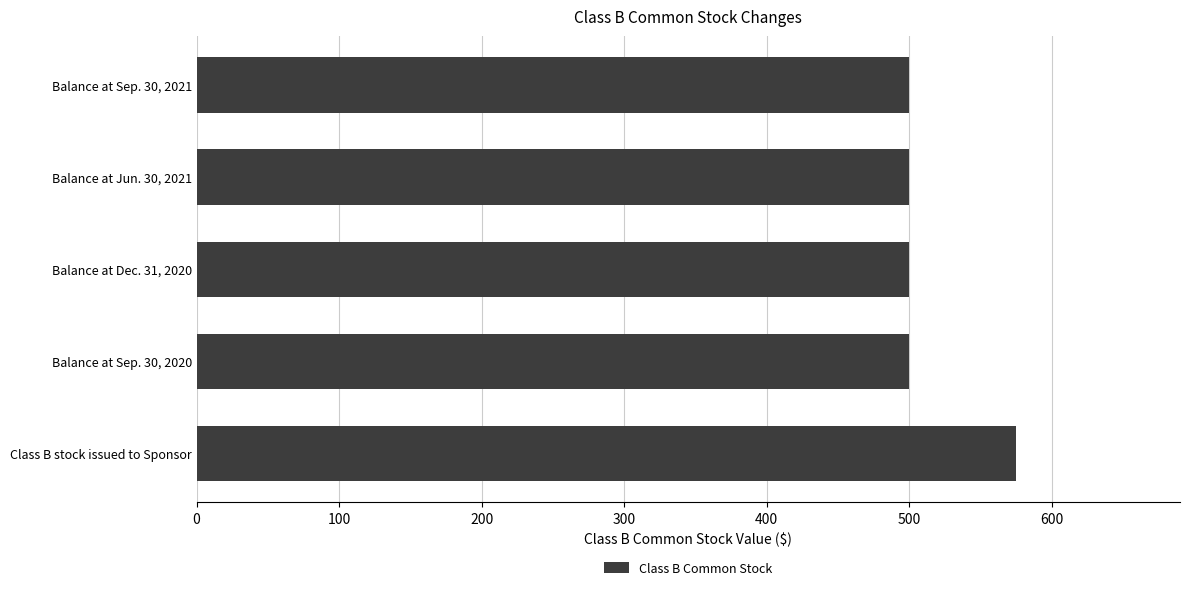

What is the average value?

515